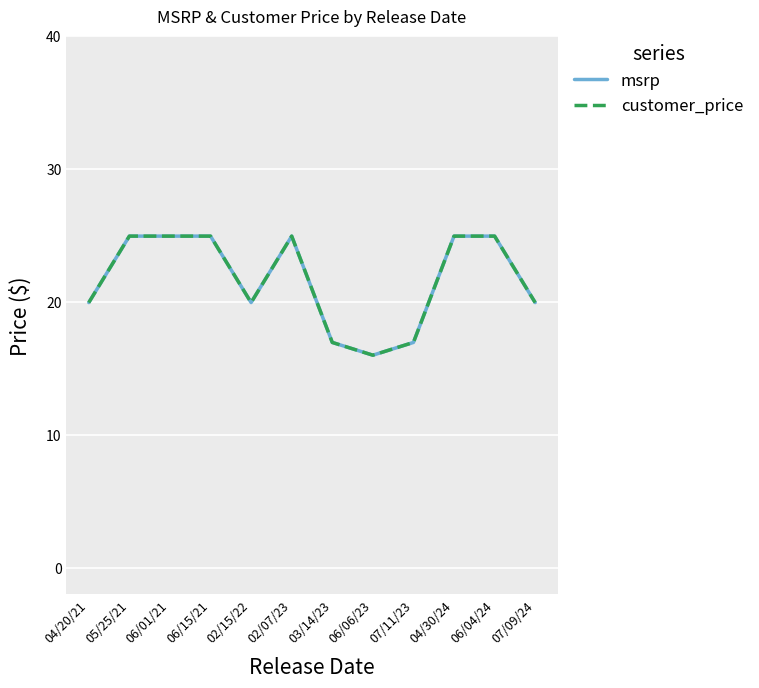

Is this an area chart (filled region under the line)?

No